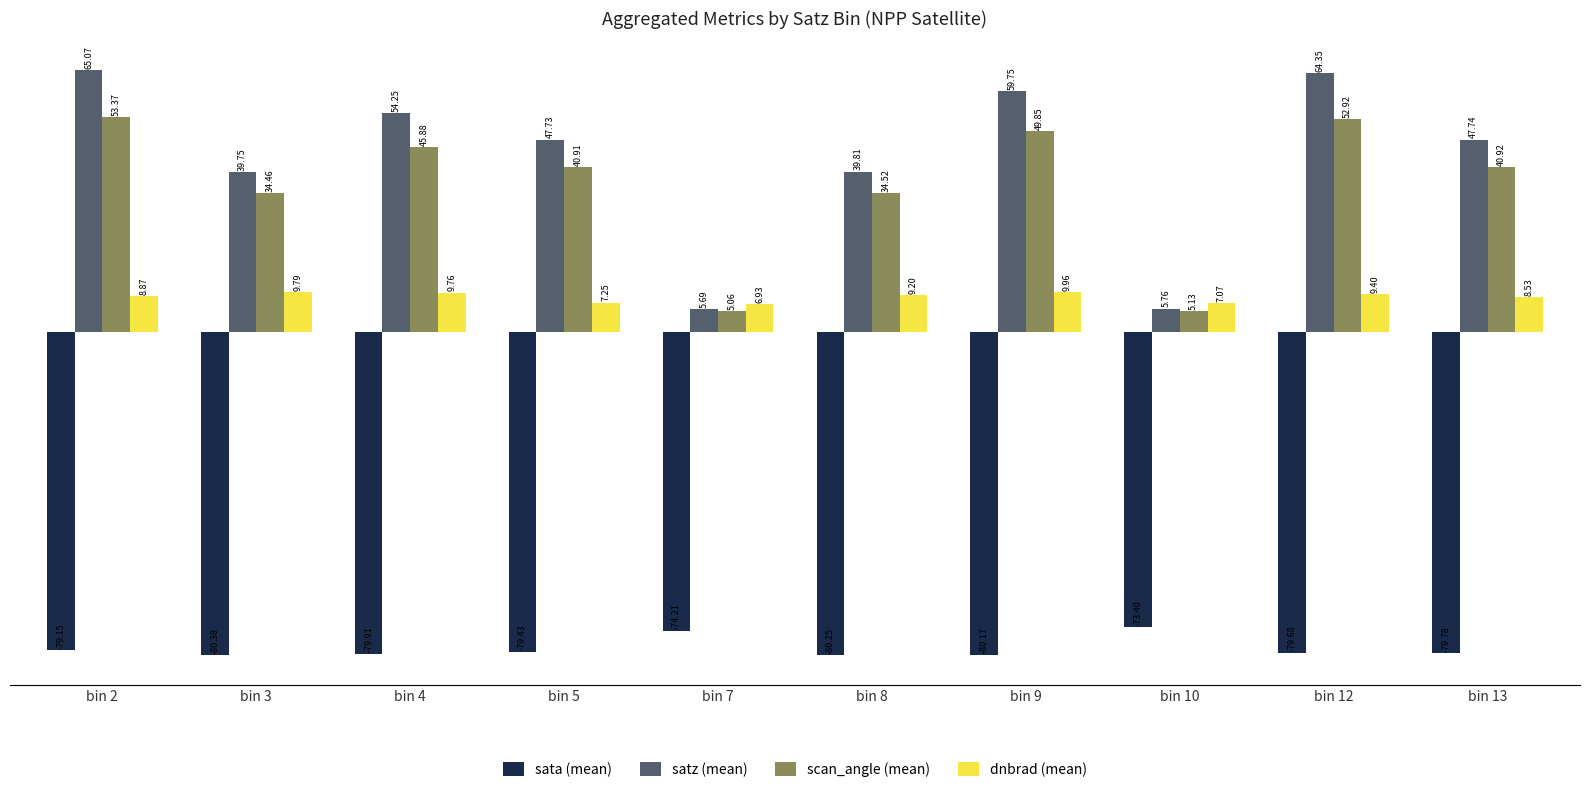

At which category is the sum across all series the highest?

bin 2